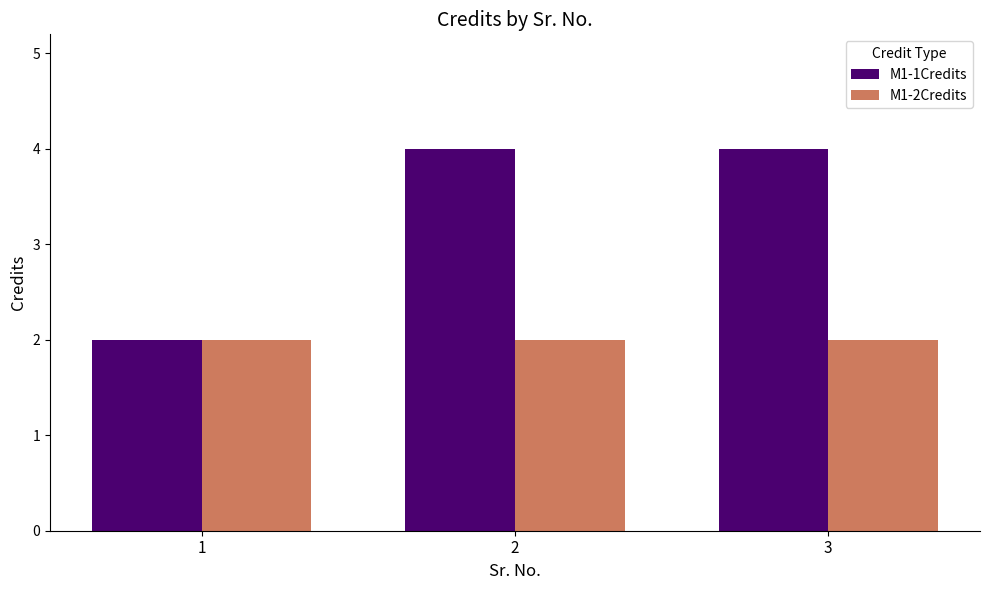

What is the minimum value for M1-2Credits?

2